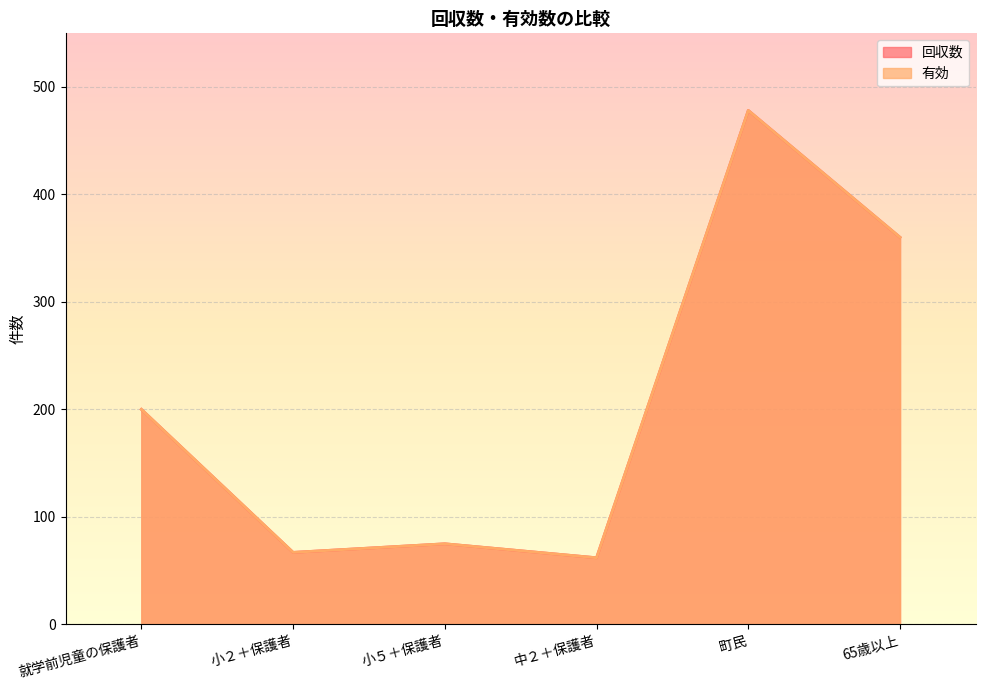

At which label is 有効 closest to 270?

就学前児童の保護者